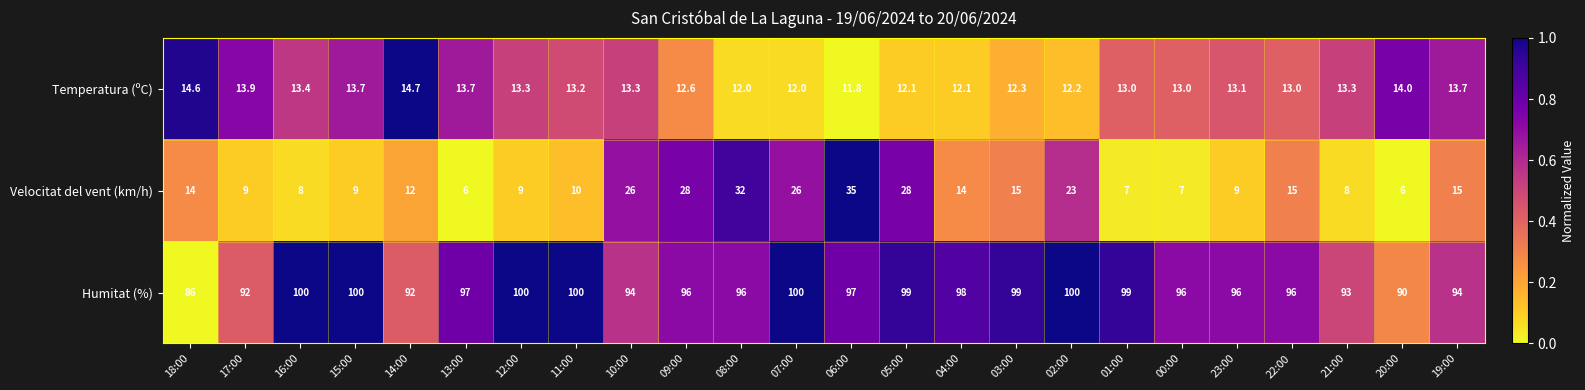

Is it true that Humitat (%) equals 130.0 at 01:00?

False